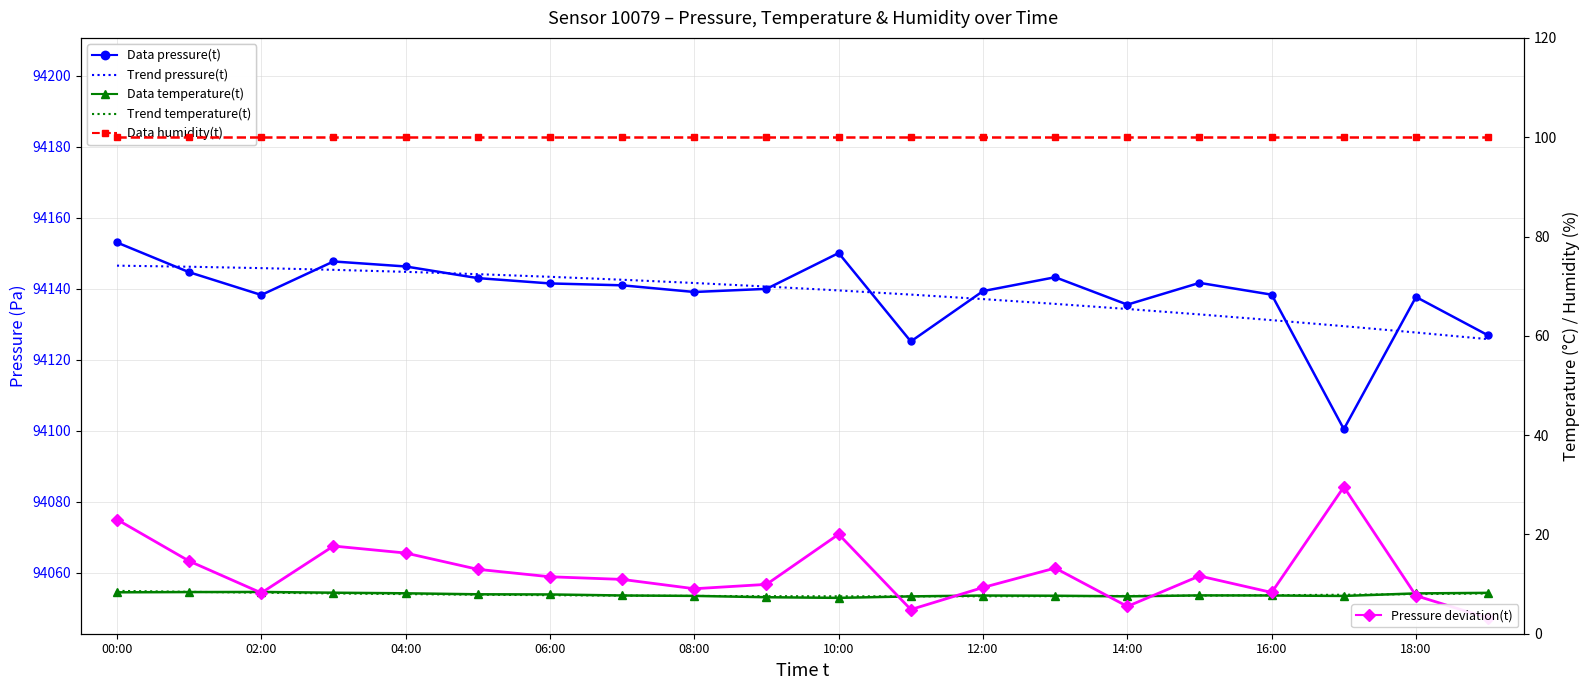

Is it true that Trend pressure equals 124713.5 at 08:00?

False